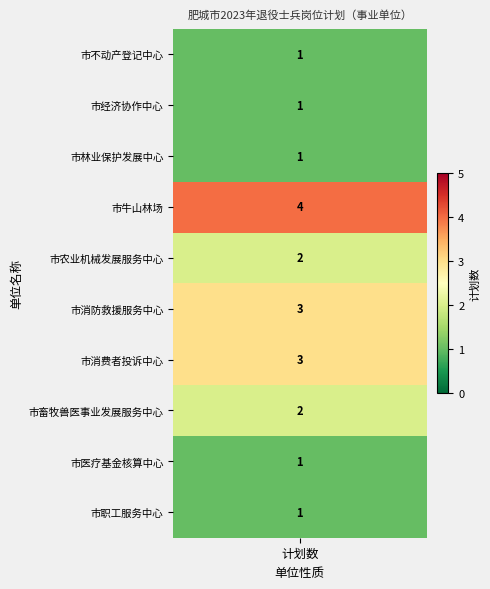

Where does the data first go above 2?

市牛山林场